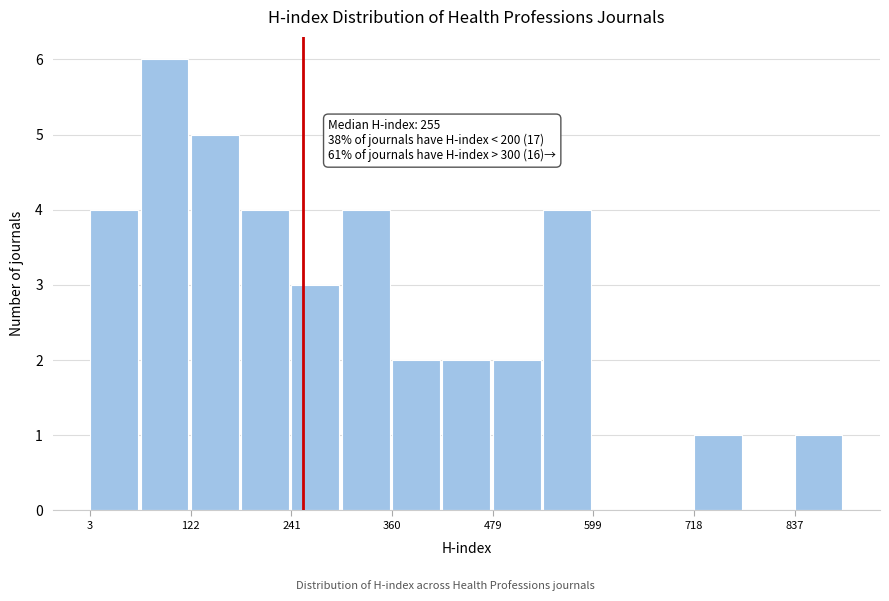

Around what value on the x-axis is the tallest bar? Give the approximate position of its centre, as read against the axis.

100